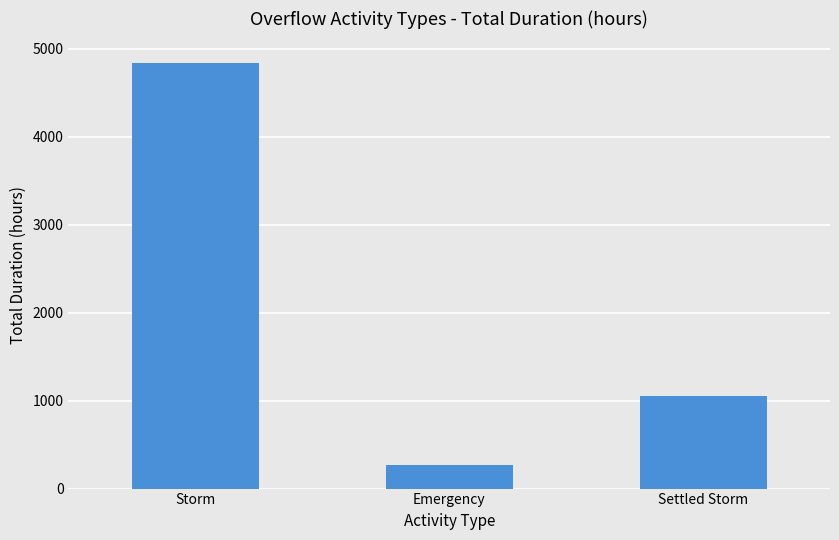

What is the maximum value shown in the chart?

4842.6